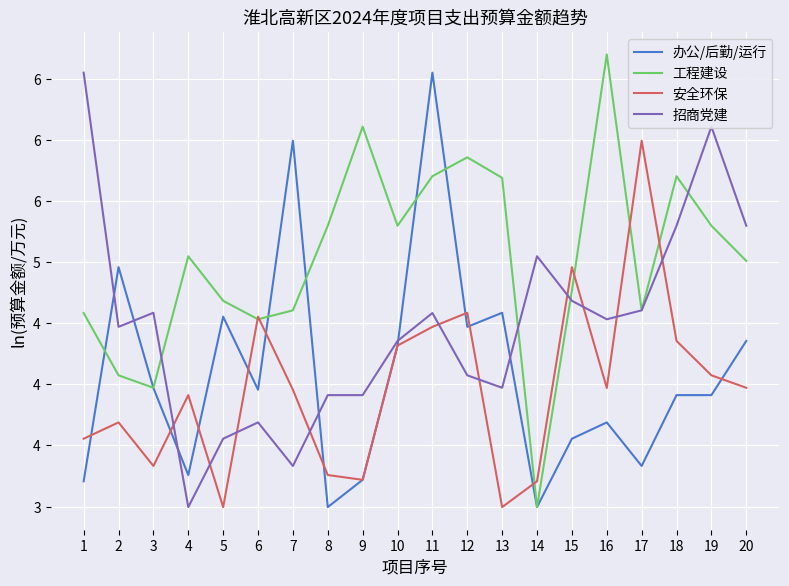

At how many categories does at least one series exceed 4?

20